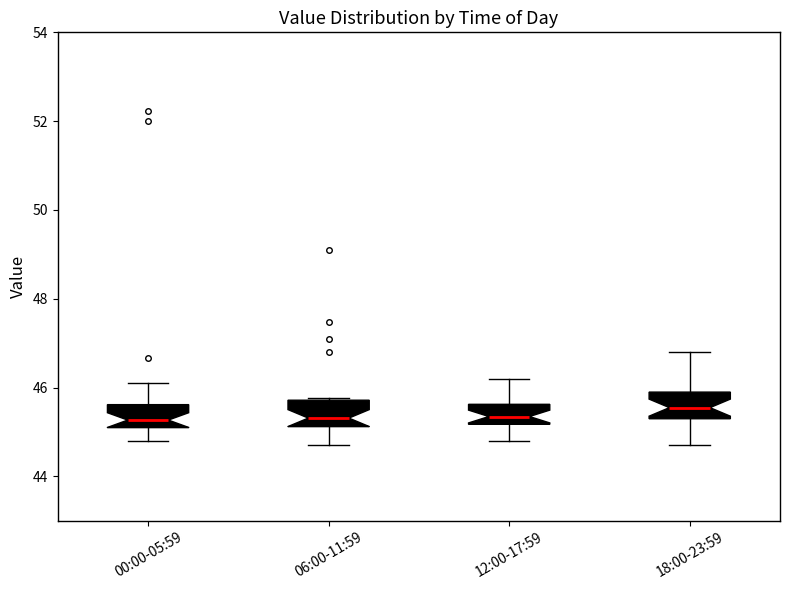

Reading left to right, transcribe this box plot: for each box, give where its median line is, the range the box spans, and where its two whiskers end, as read against the y-axis. The values are not printed on the chart, so give them approximately, as read against the axis.

00:00-05:59: median 45.2 (just above the box's lower edge), box 45.2 to 45.6, whiskers 44.8 to 46.2
06:00-11:59: median 45.4, box 45.2 to 45.8, whiskers 44.8 to 45.8
12:00-17:59: median 45.4, box 45.2 to 45.6, whiskers 44.8 to 46.2
18:00-23:59: median 45.6, box 45.4 to 46.0, whiskers 44.8 to 46.8